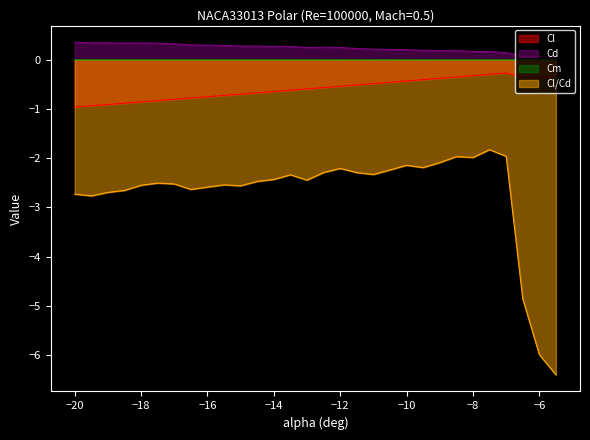

What is the smallest value displayed?

-6.4